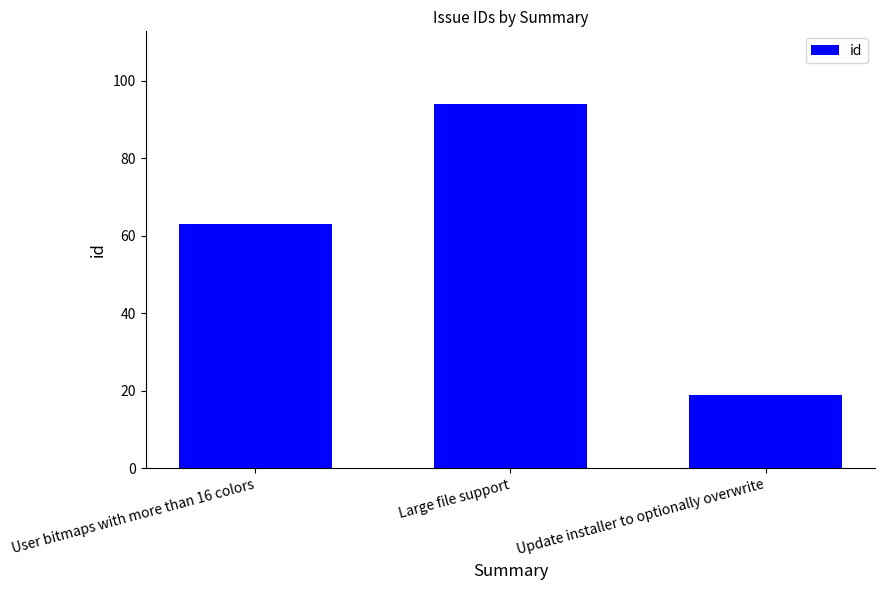

What value does the data have at Large file support, to the nearest 5?

95